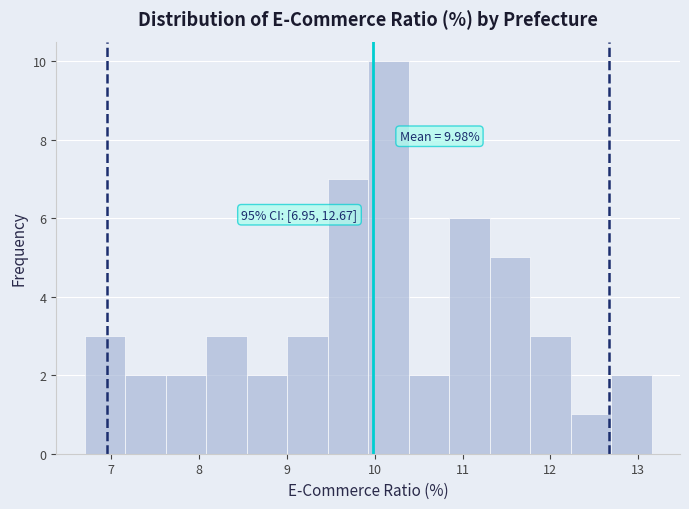

Which range on the x-axis has the tallest bar?

9.9 to 10.4